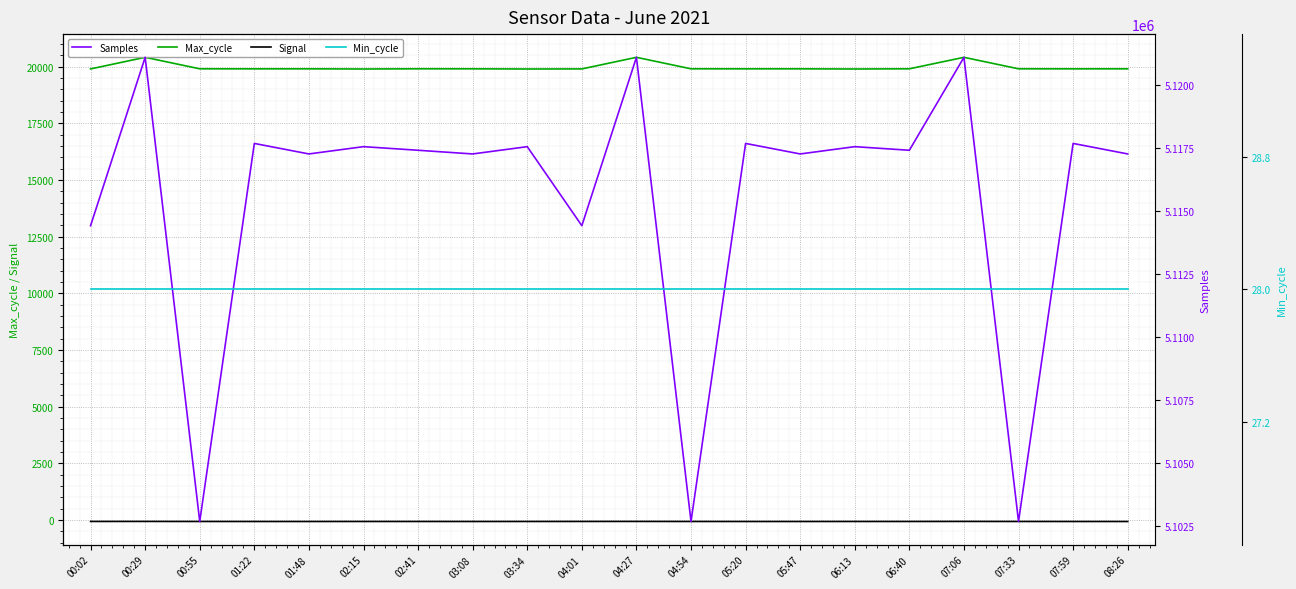

What is the greatest value displayed?

5121082